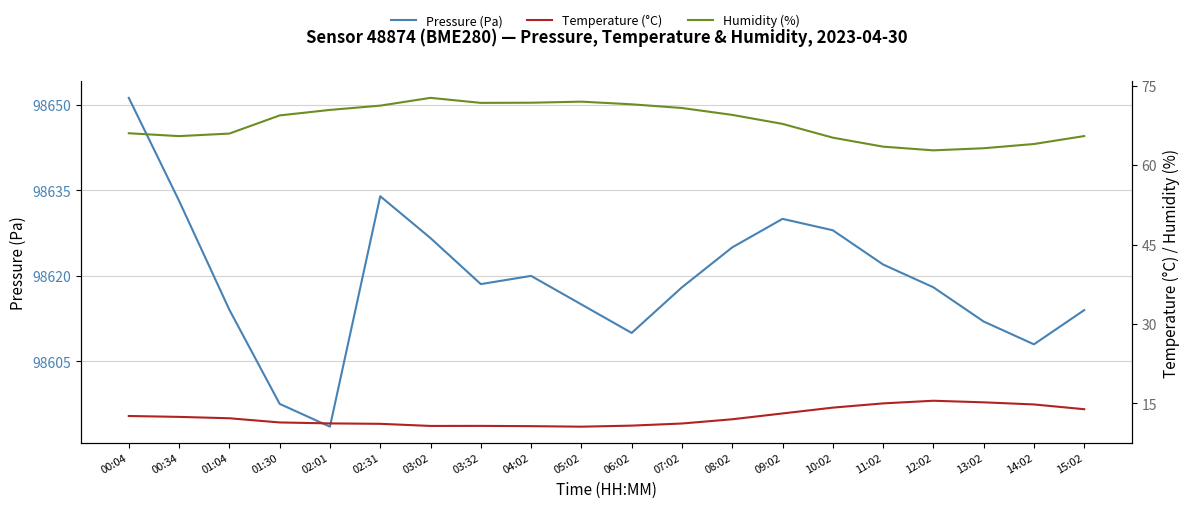

Is the value of Temperature (°C) at 07:02 greater than the value of Pressure (Pa) at 01:30?

No